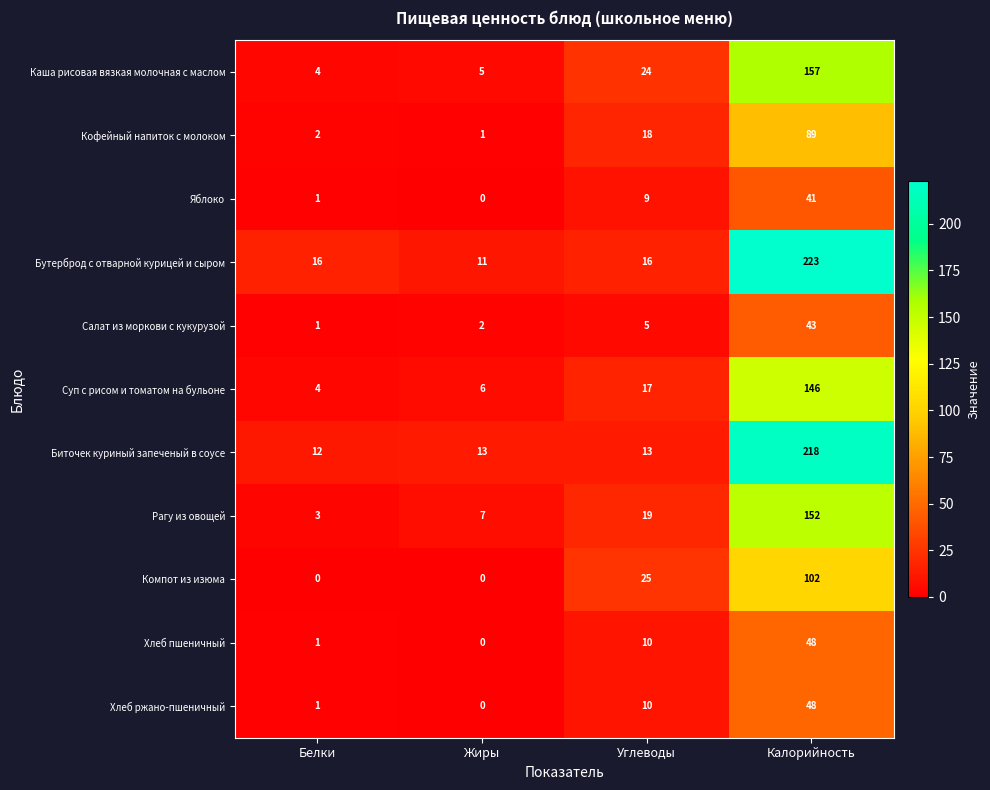

Between Жиры and Калорийность, which series saw the biggest shift?

Бутерброд с отварной курицей и сыром